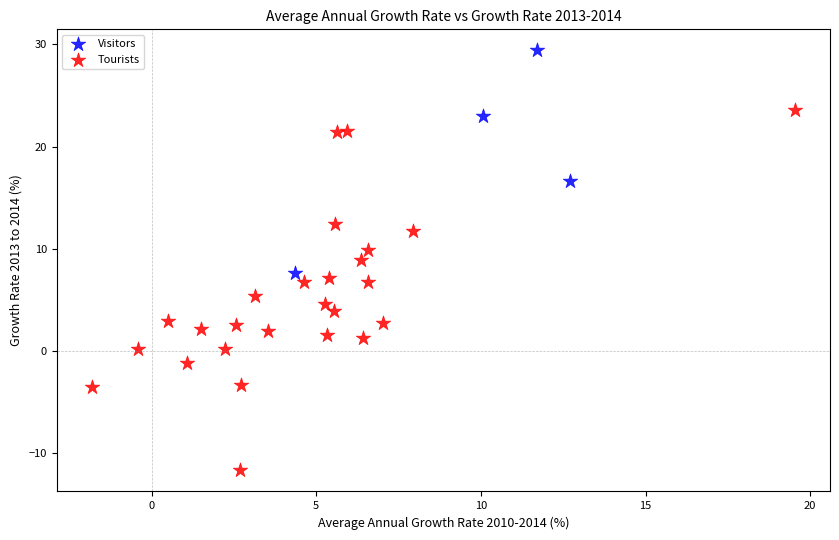

Which series contains the lowest Y value?

Tourists